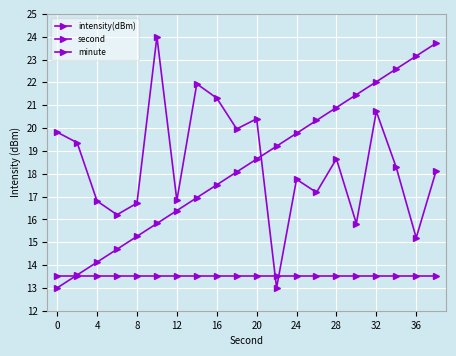

How many interior local peaks does the intensity(dBm) series have?

6